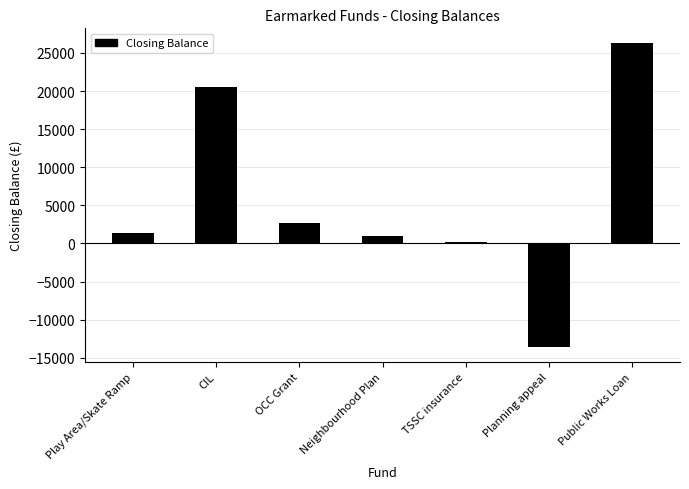

The value at Public Works Loan is 26233.4. True or false?

True